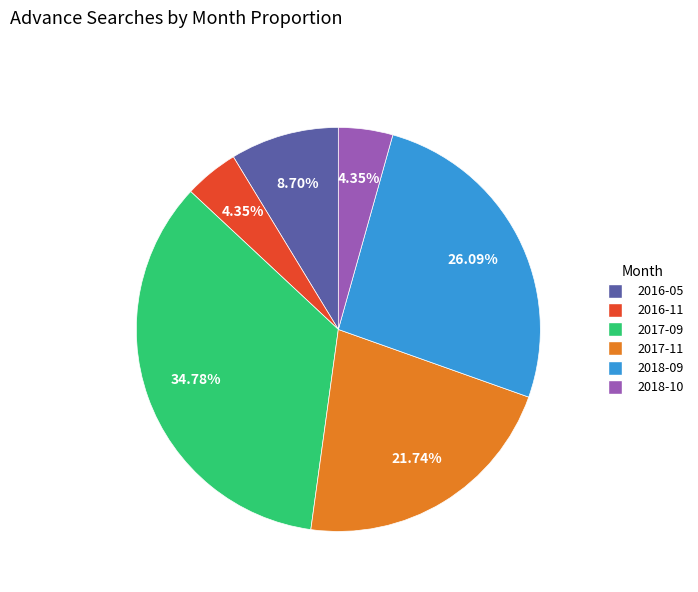

To the nearest percent, what percentage of the pie is 2016-11?

4%